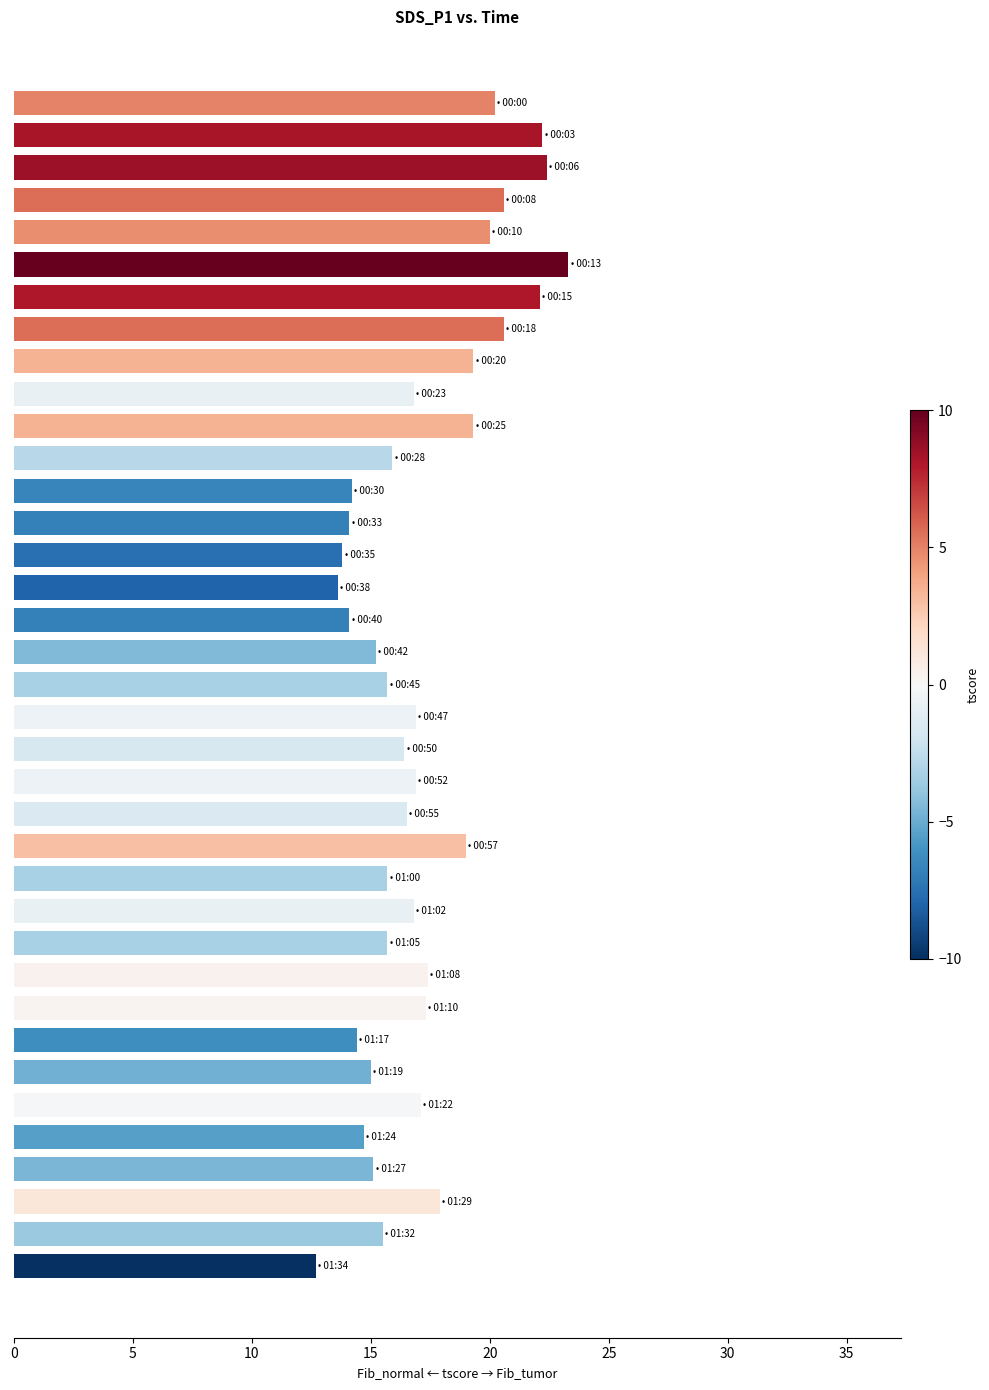

How many bars are there in total?

37